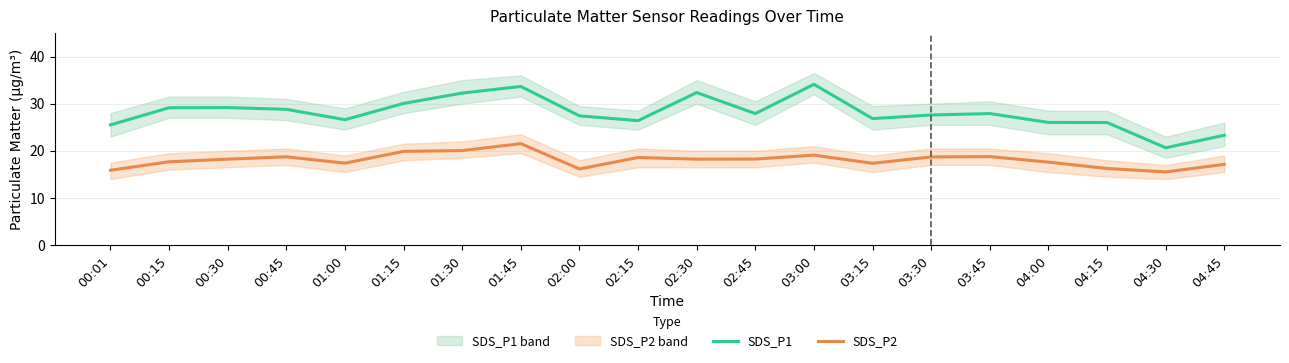

What is the difference between the SDS_P1 values at 00:45 and 03:30?

1.2